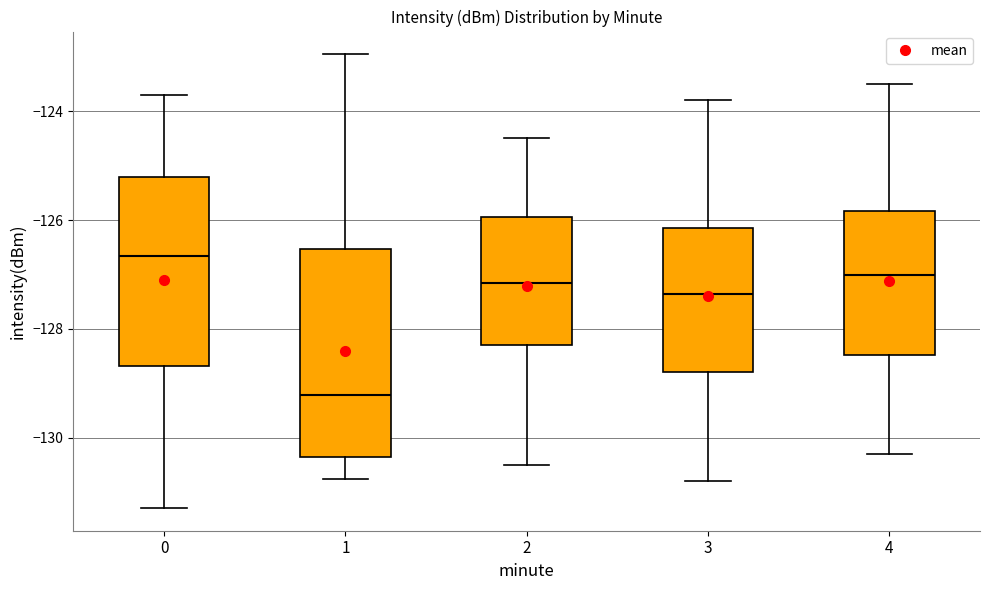

Which box has the highest median line?

0